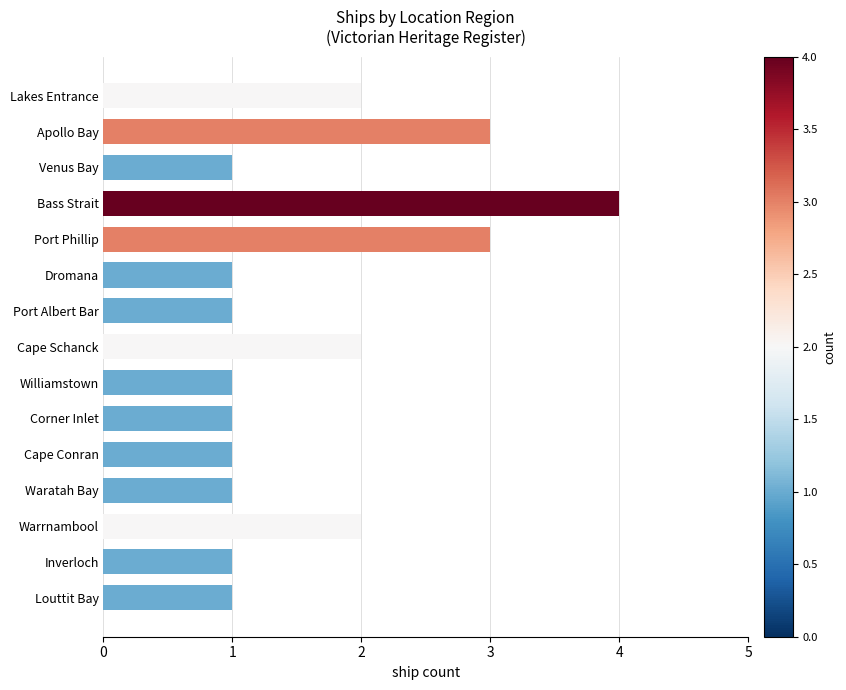

How many series are shown in this chart?

1